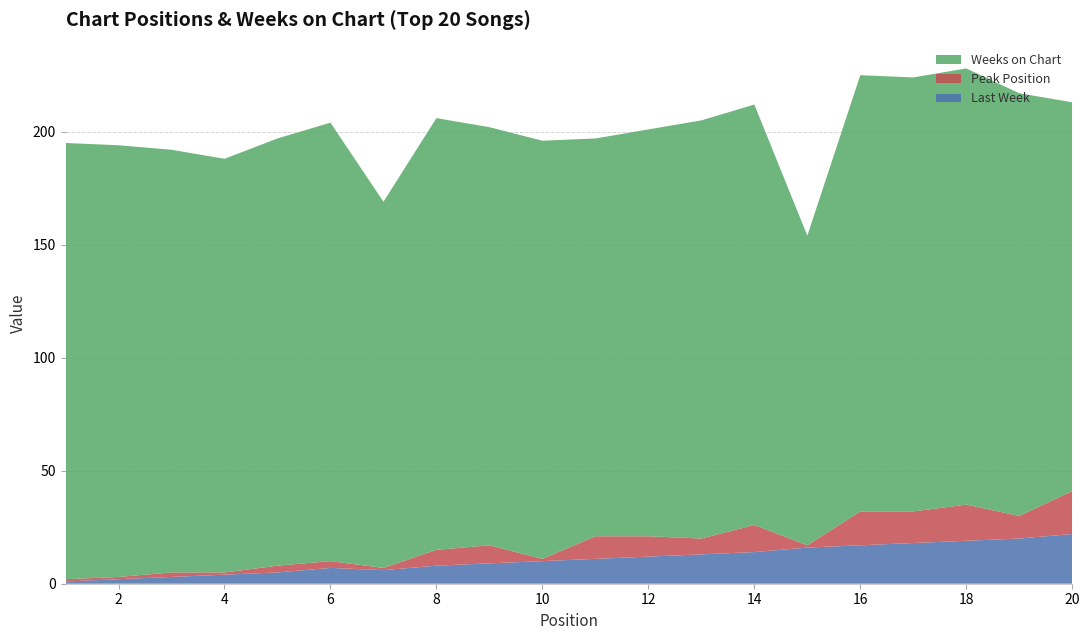

Reading left to right, list all the values displayed in this chart.

Last Week: 1	2	3	4	5	7	6	8	9	10	11	12	13	14	16	17	18	19	20	22
Peak Position: 1	1	2	1	3	3	1	7	8	1	10	9	7	12	1	15	14	16	10	19
Weeks on Chart: 193	191	187	183	189	194	162	191	185	185	176	180	185	186	137	193	192	193	187	172